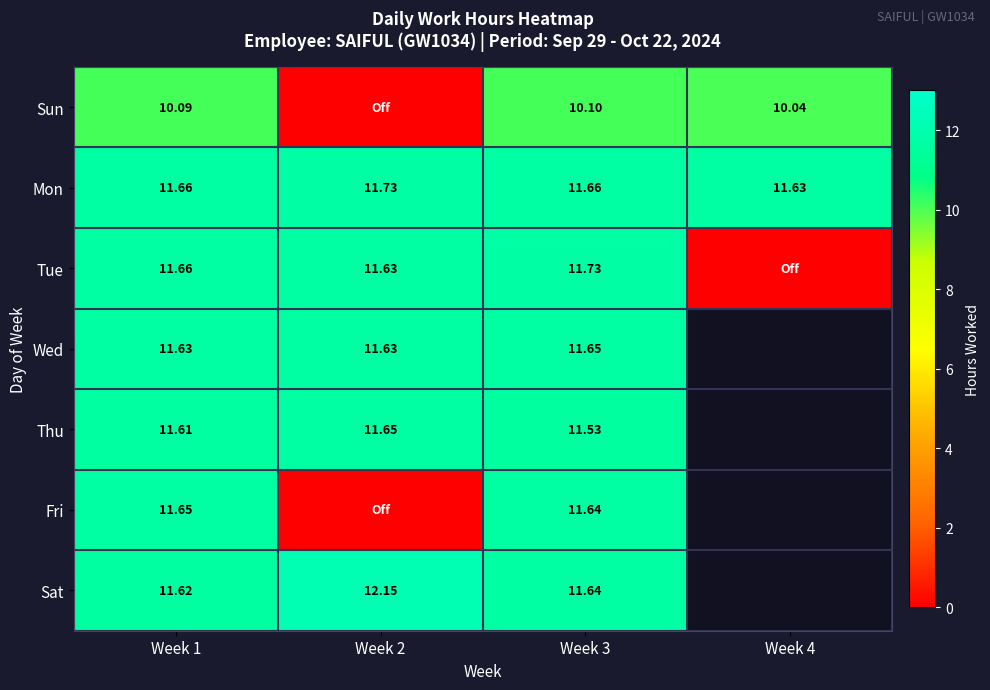

What is the greatest value displayed?

12.2